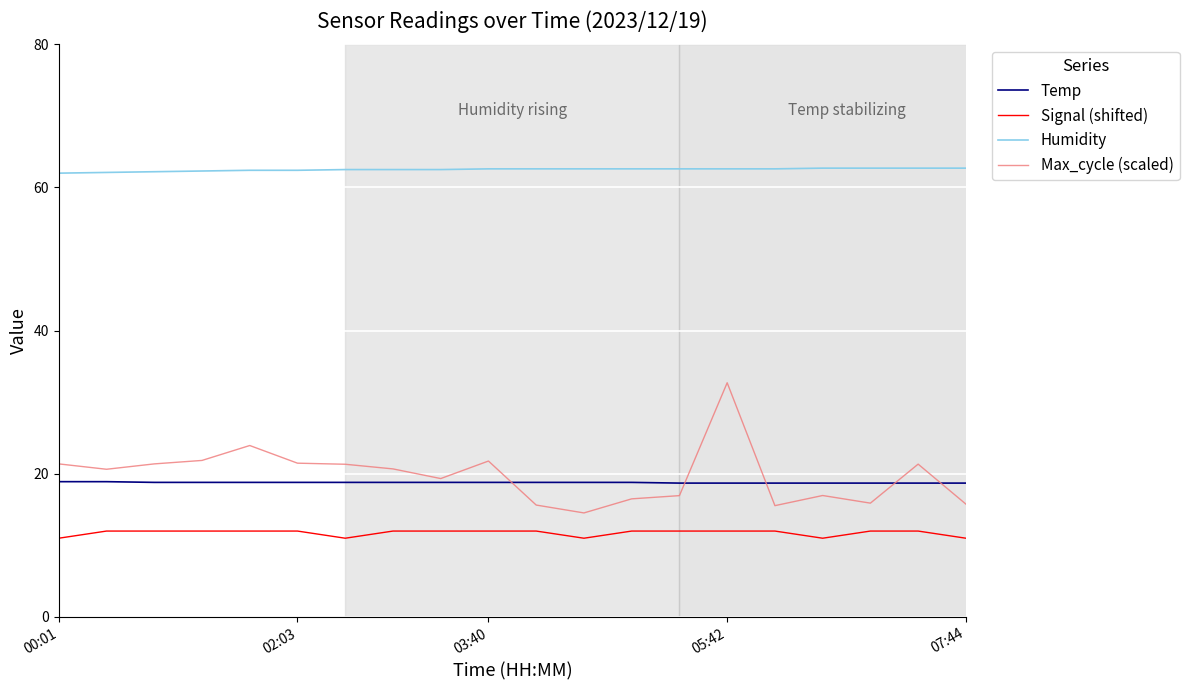

What is the minimum value shown in the chart?

11.0